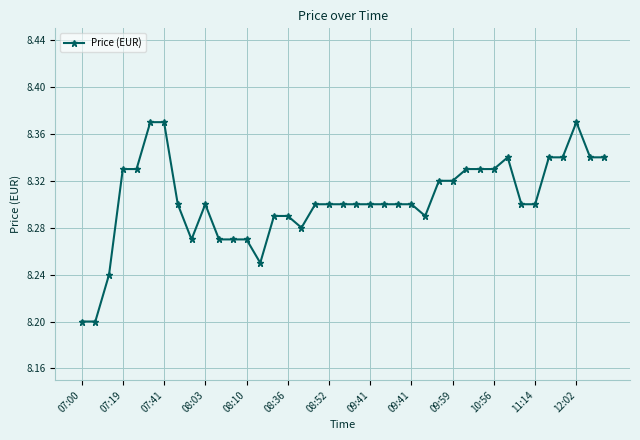

What is the difference between the maximum and second lowest values?

0.2